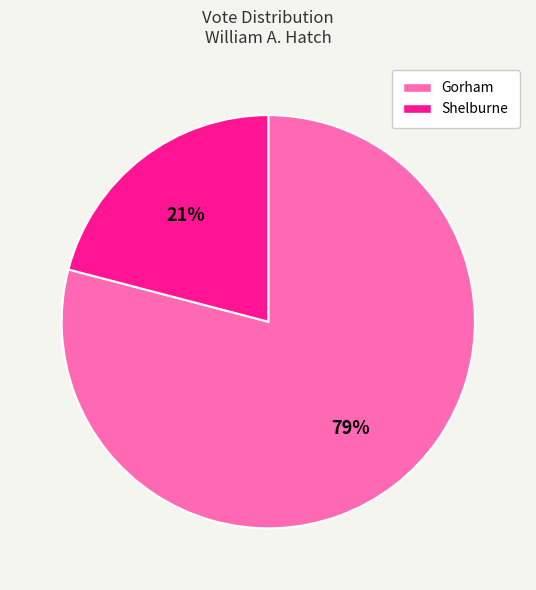

To the nearest percent, what portion does Gorham represent?

79%